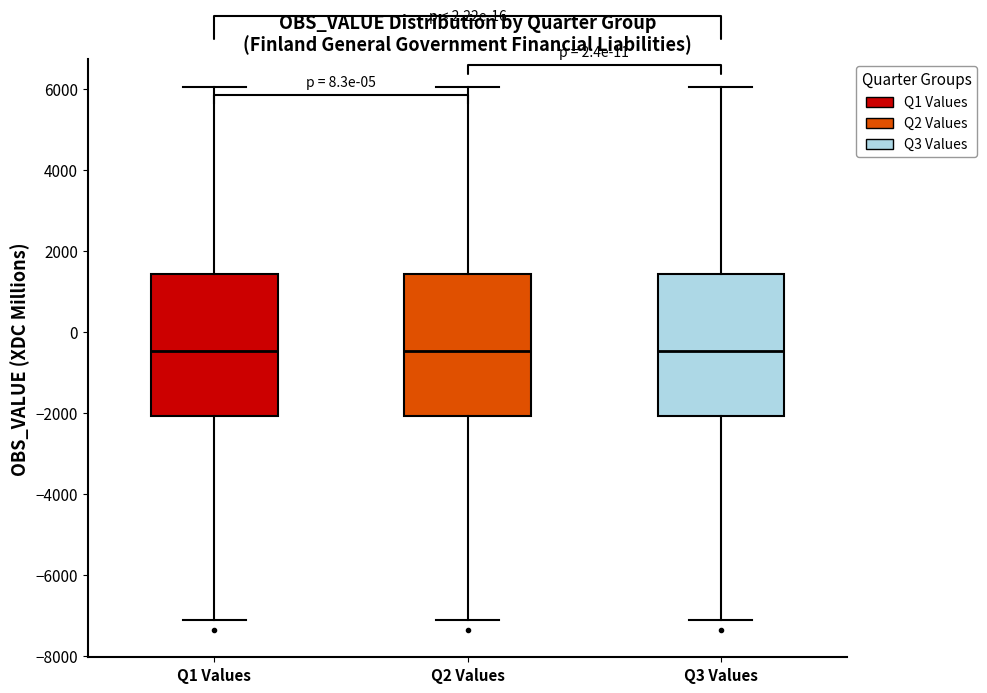

Reading left to right, transcribe this box plot: for each box, give where its median line is, the range the box spans, and where its two whiskers end, as read against the y-axis. The values are not printed on the chart, so give them approximately, as read against the axis.

Q1 Values: median -400, box -2000 to 1400, whiskers -7200 to 6000
Q2 Values: median -400, box -2000 to 1400, whiskers -7200 to 6000
Q3 Values: median -400, box -2000 to 1400, whiskers -7200 to 6000